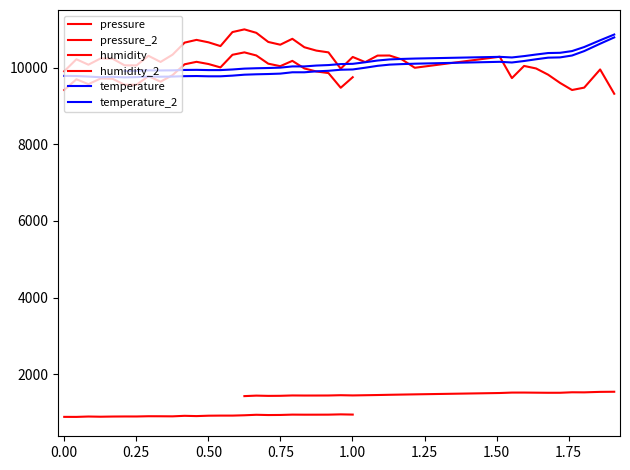

How many values in the temperature series exceed 9880?

21